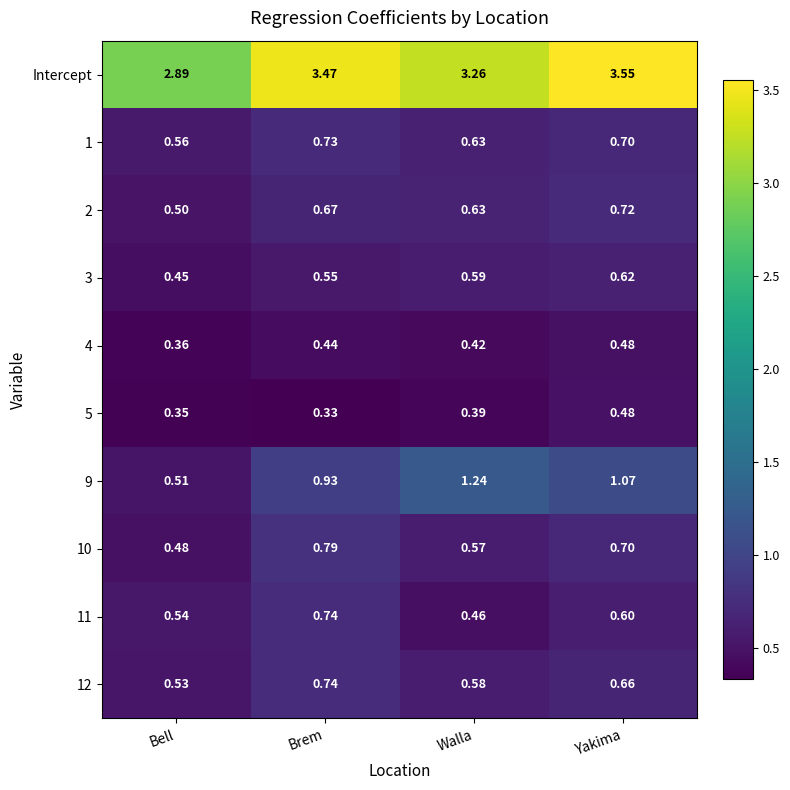

Is the value of 10 at Brem greater than the value of 9 at Yakima?

No